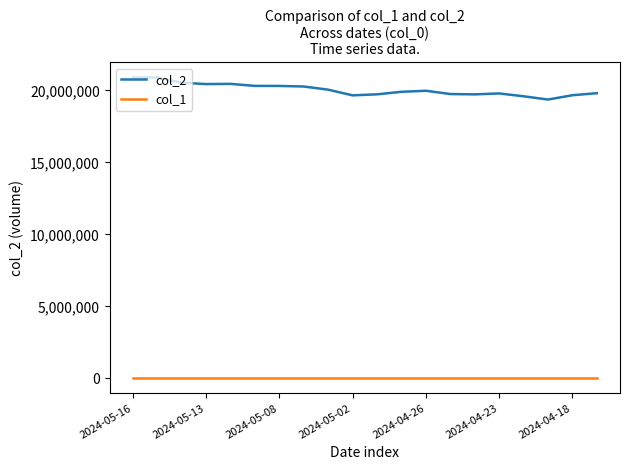

What is the maximum value shown in the chart?

20903729.0